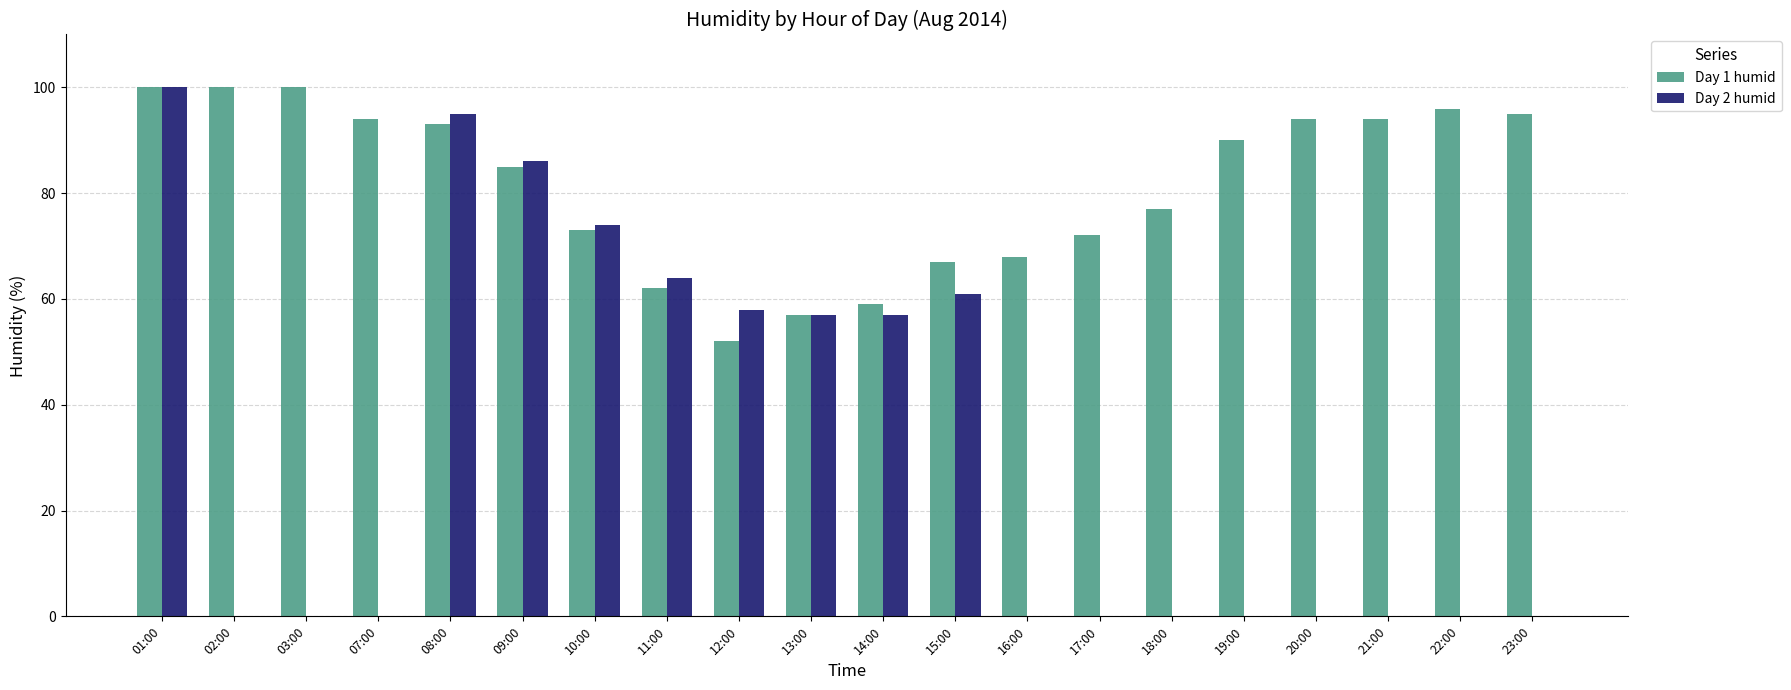

Reading left to right, list all the values displayed in this chart.

Day 1 humid: 100	100	100	94	93	85	73	62	52	57	59	67	68	72	77	90	94	94	96	95
Day 2 humid: 100	0	0	0	95	86	74	64	58	57	57	61	0	0	0	0	0	0	0	0